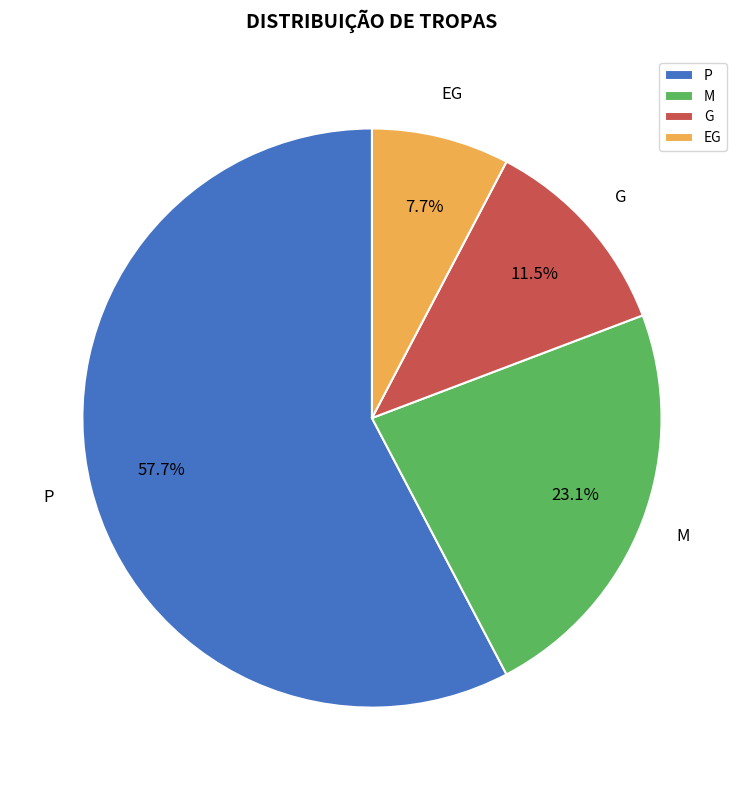

What is the ratio of the value at EG to the value at M?

0.3